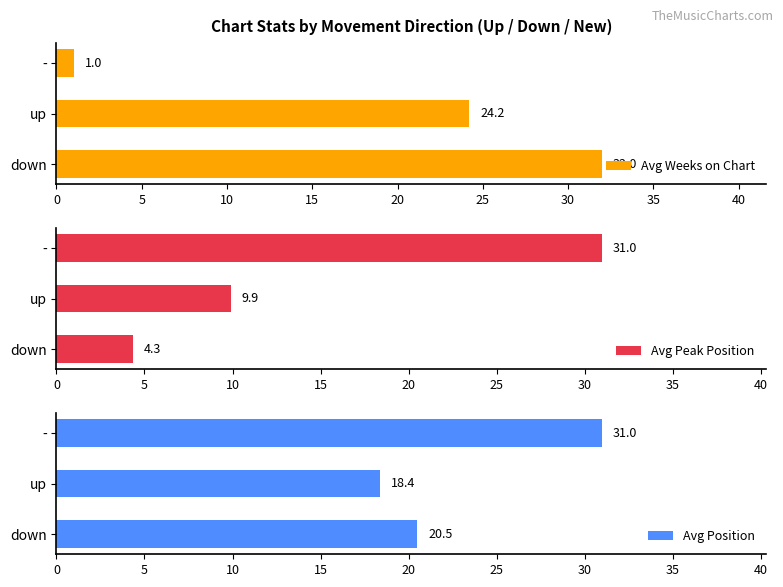

Is it true that Avg Weeks on Chart equals 1.0 at -?

True